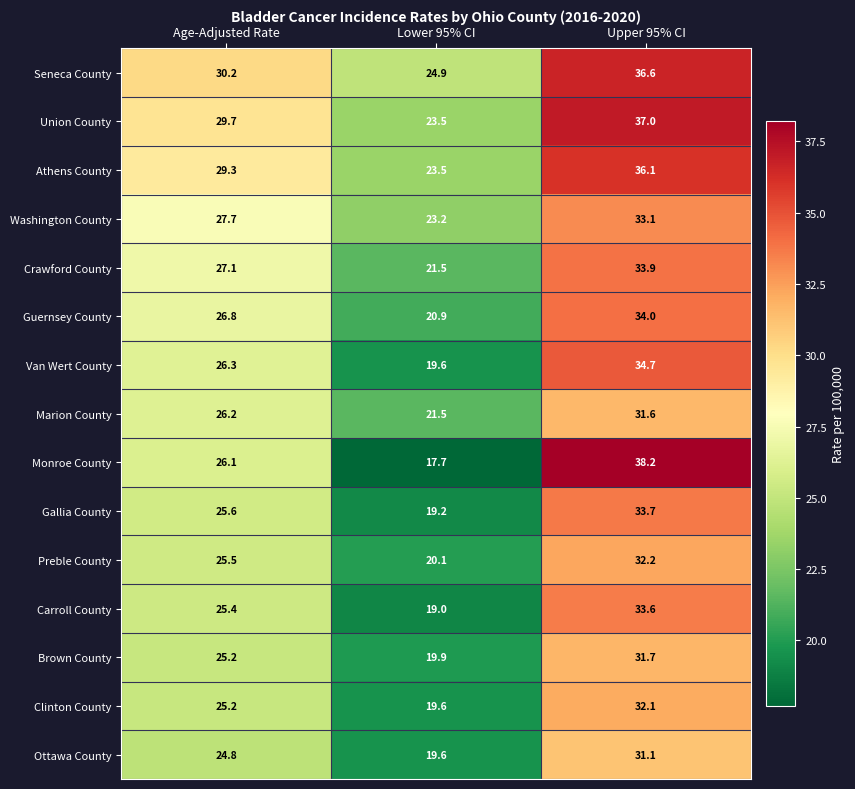

What value does the Washington County series have at Age-Adjusted Rate?

27.7